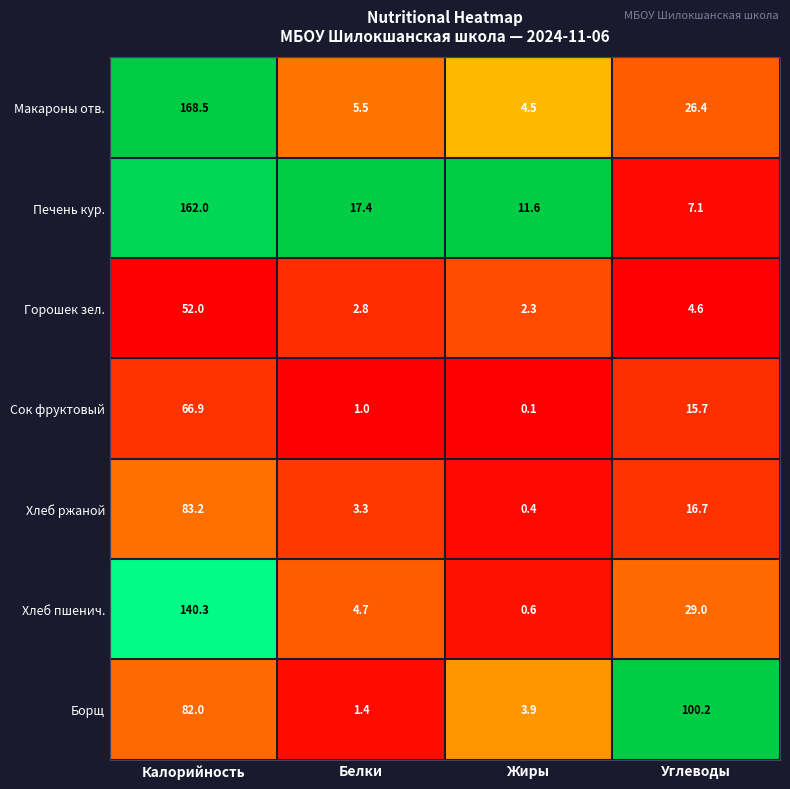

At which label is Макароны отв. closest to 86?

Углеводы